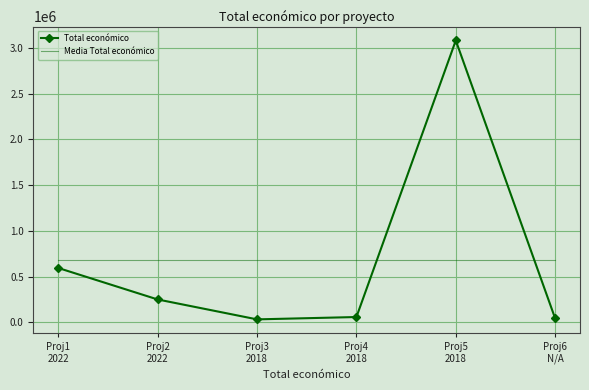

Which series has the widest spread of values?

Total económico